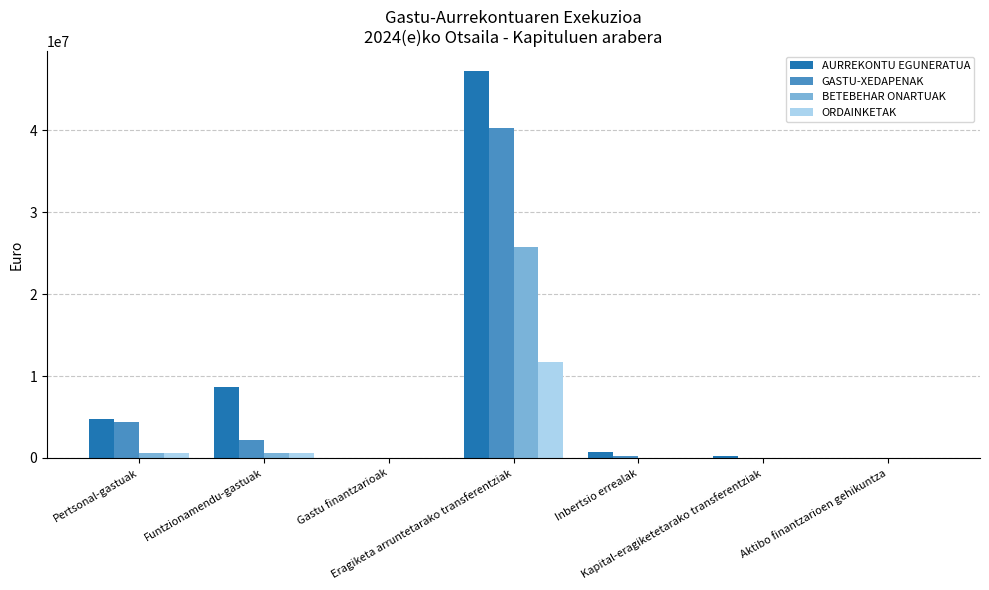

What are all the series names shown in the legend?

AURREKONTU EGUNERATUA, GASTU-XEDAPENAK, BETEBEHAR ONARTUAK, ORDAINKETAK